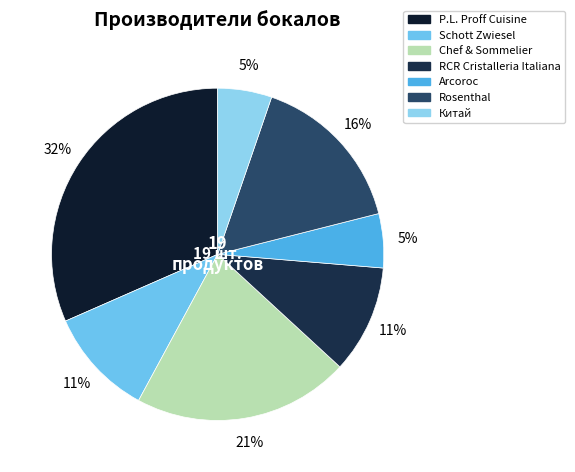

Is there a majority slice in this chart?

No